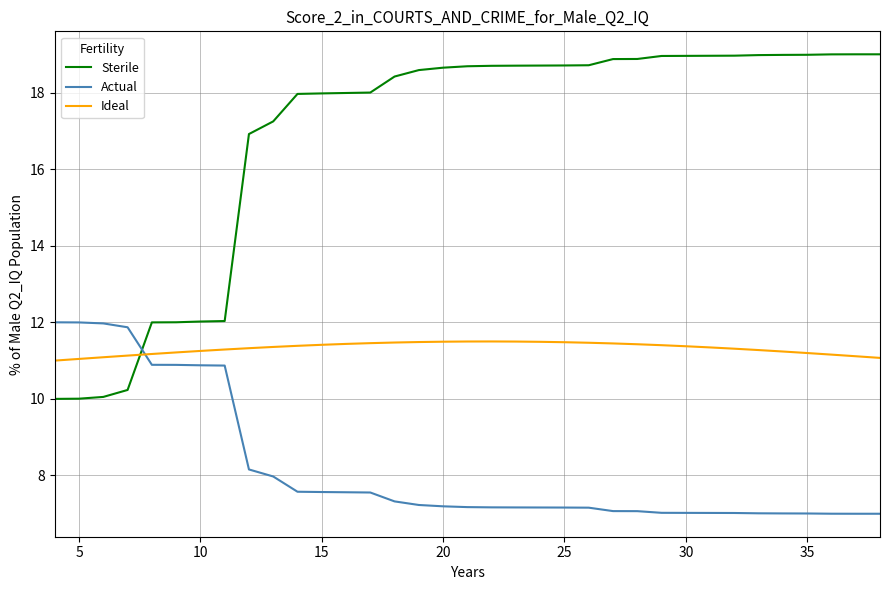

How many intersections are there between Actual and Sterile?

1